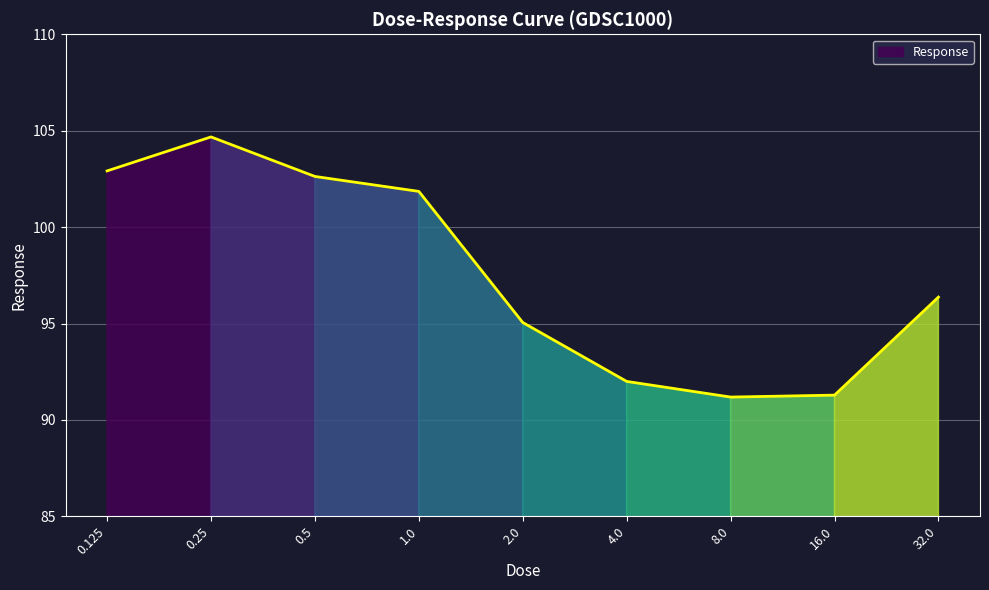

Reading left to right, extract all data points from this chart.

0.125=102.9	0.25=104.7	0.5=102.6	1.0=101.9	2.0=95.1	4.0=92.0	8.0=91.2	16.0=91.3	32.0=96.4